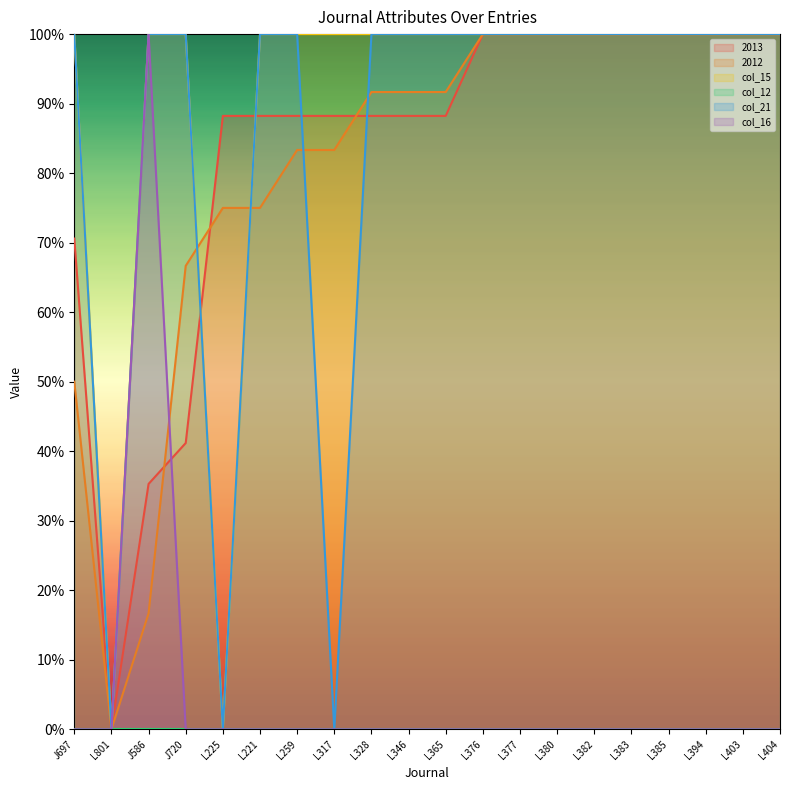

True or false: col_15 has more than 0 points higher than both neighbors.

False